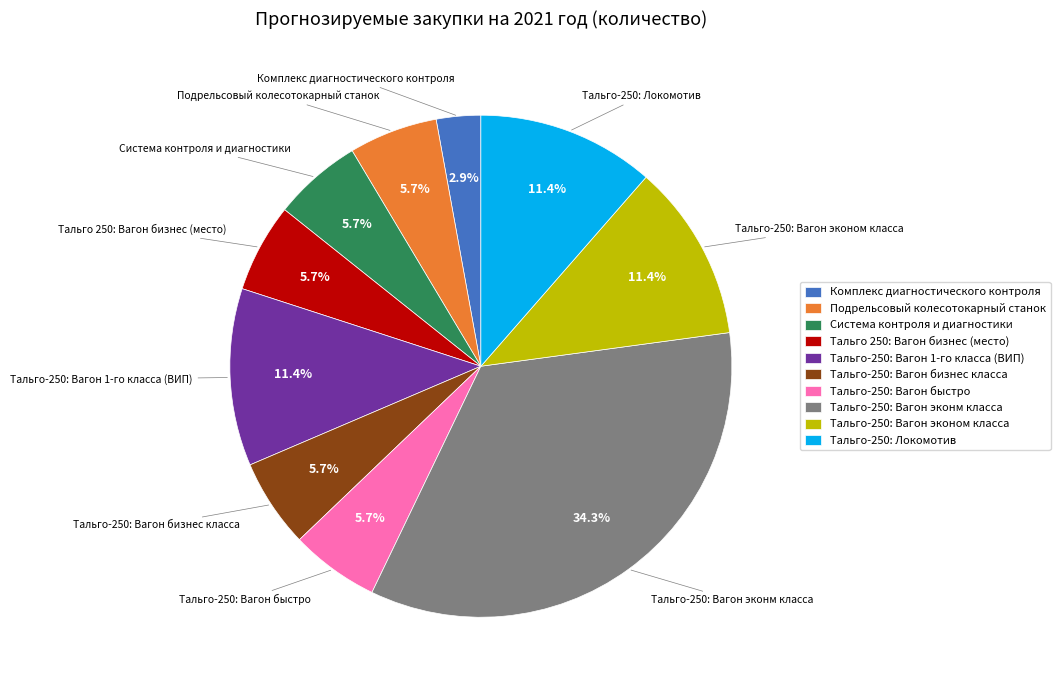

The Комплекс диагностического контроля slice represents 13% of the pie. True or false?

False